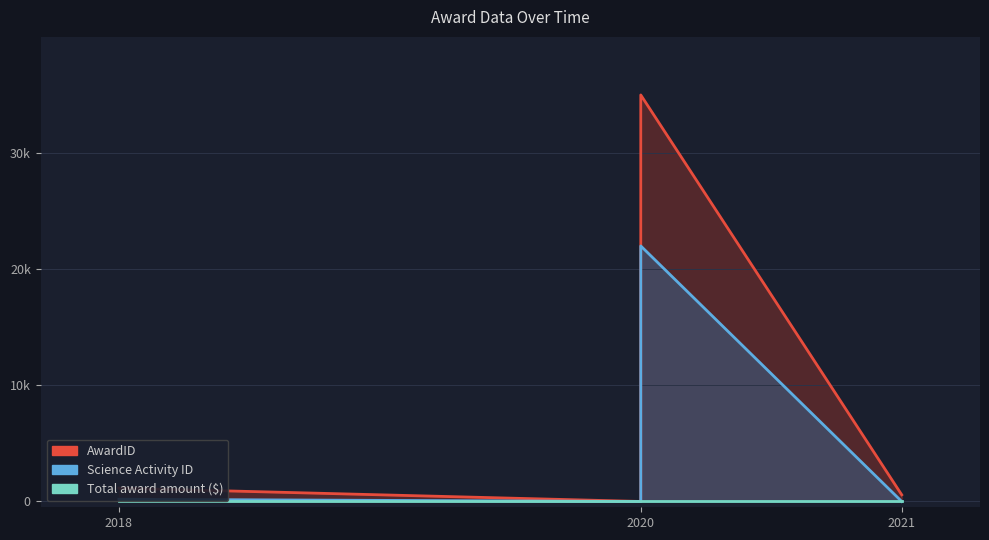

True or false: AwardID and Science Activity ID cross at least once.

False